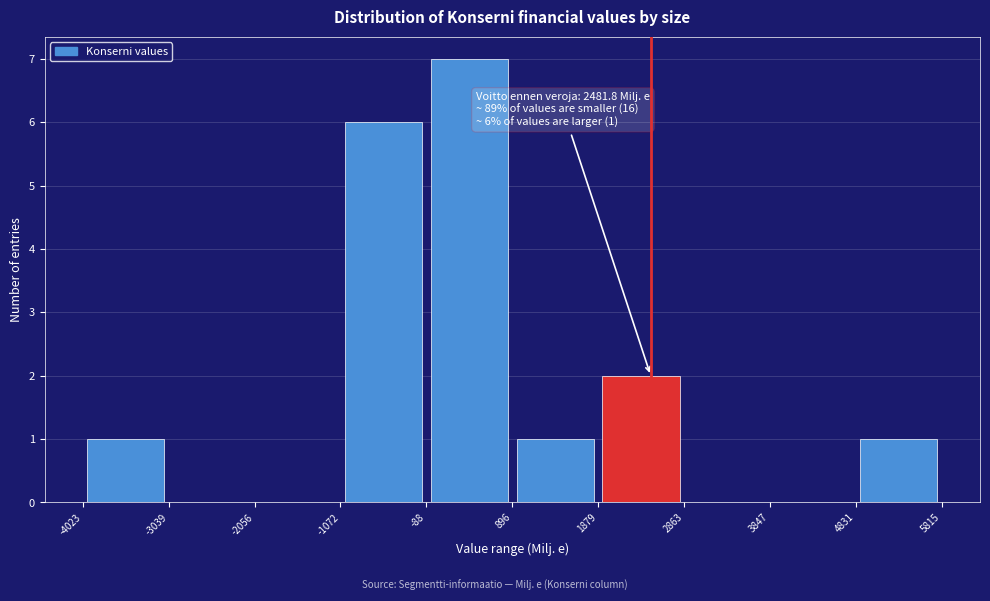

Over which range of the x-axis is the bar tallest?

-88 to 896